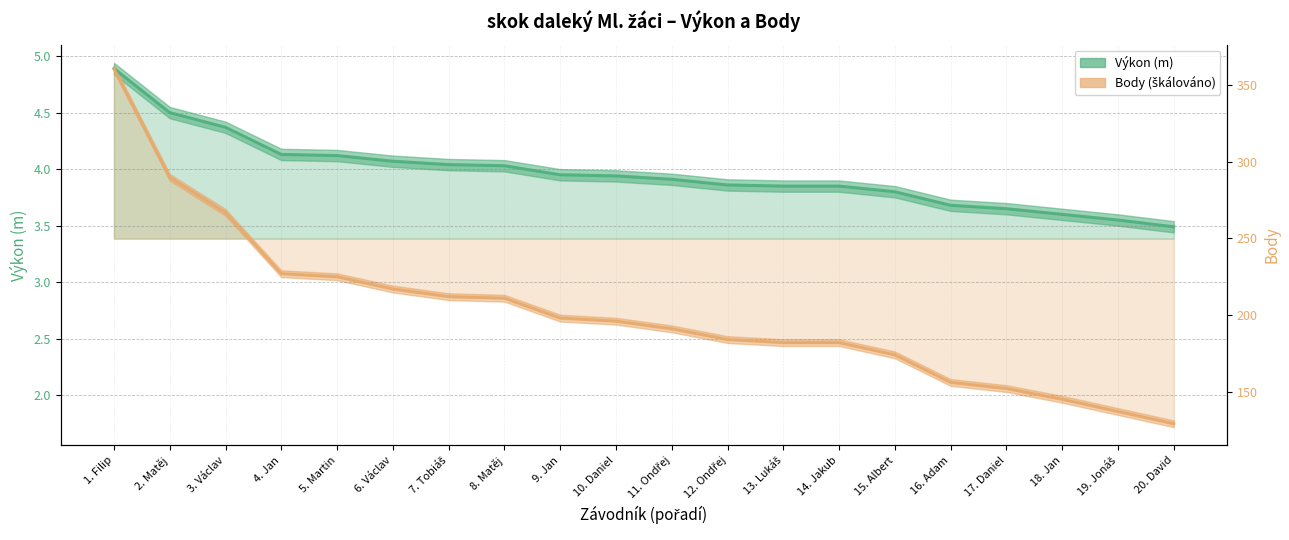

How many lines are shown in the chart?

2